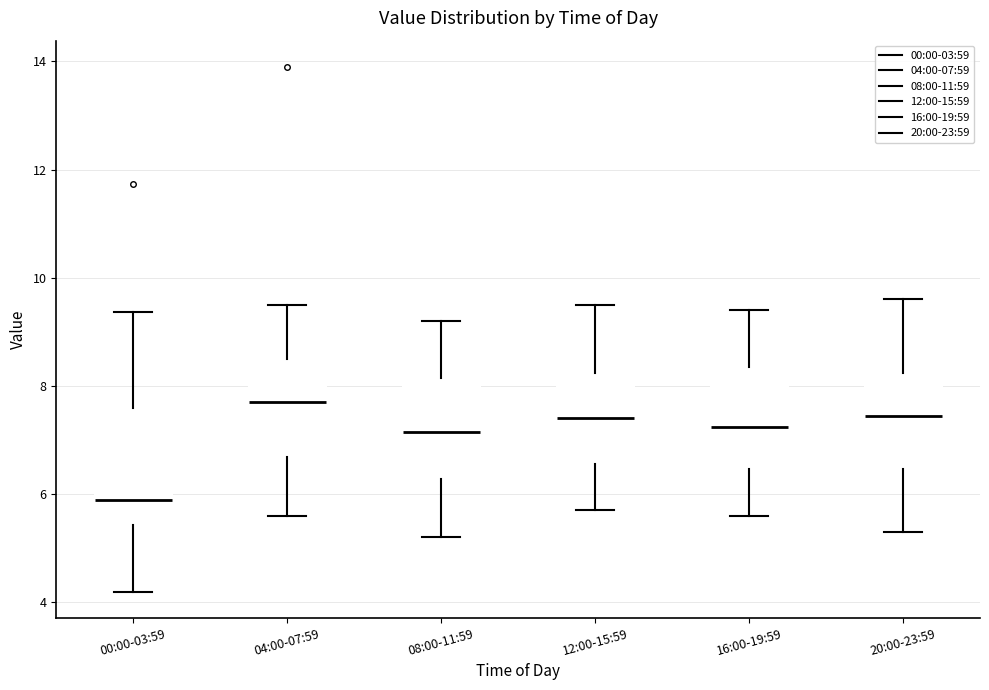

Which box is the tallest, from its lower edge to its upper edge?

00:00-03:59